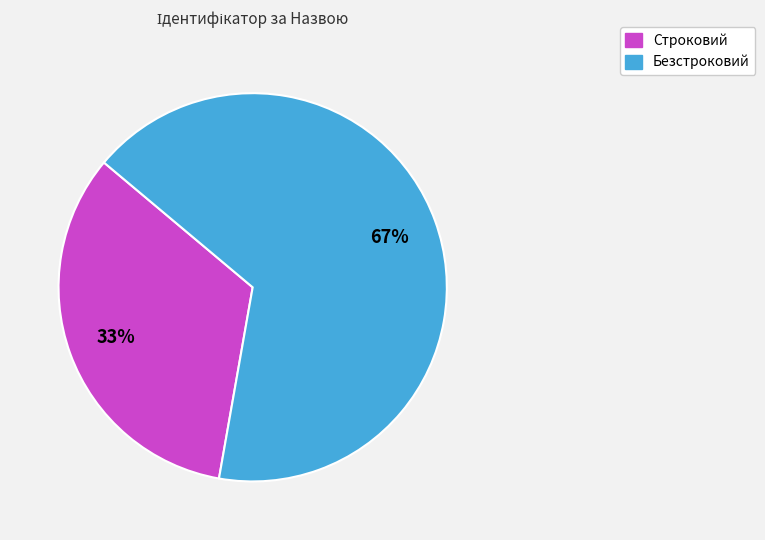

True or false: Строковий accounts for 33% of the total.

True